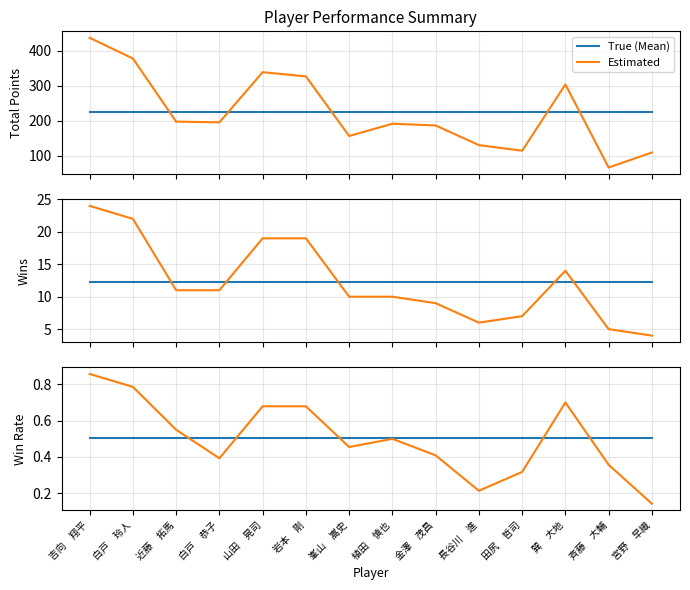

At which label does Wins first exceed 11?

吉向　翔平